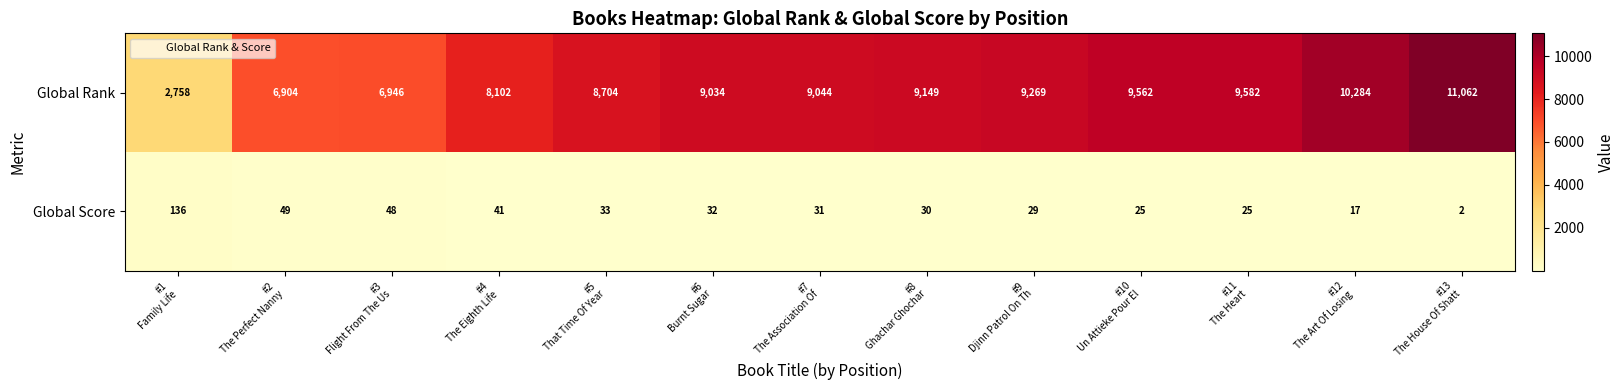

List the series in order of their peak value, highest first.

Global Rank, Global Score